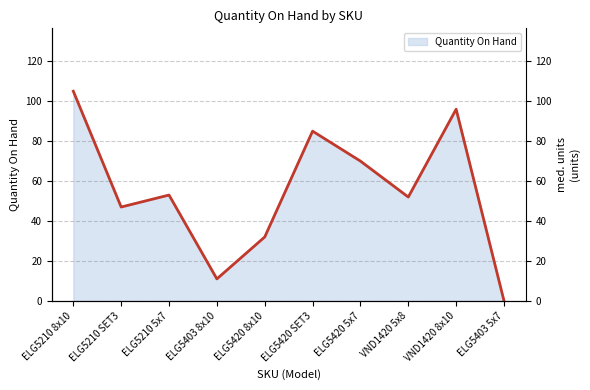

What is the label of the 9th point from the left?

VND1420 8x10